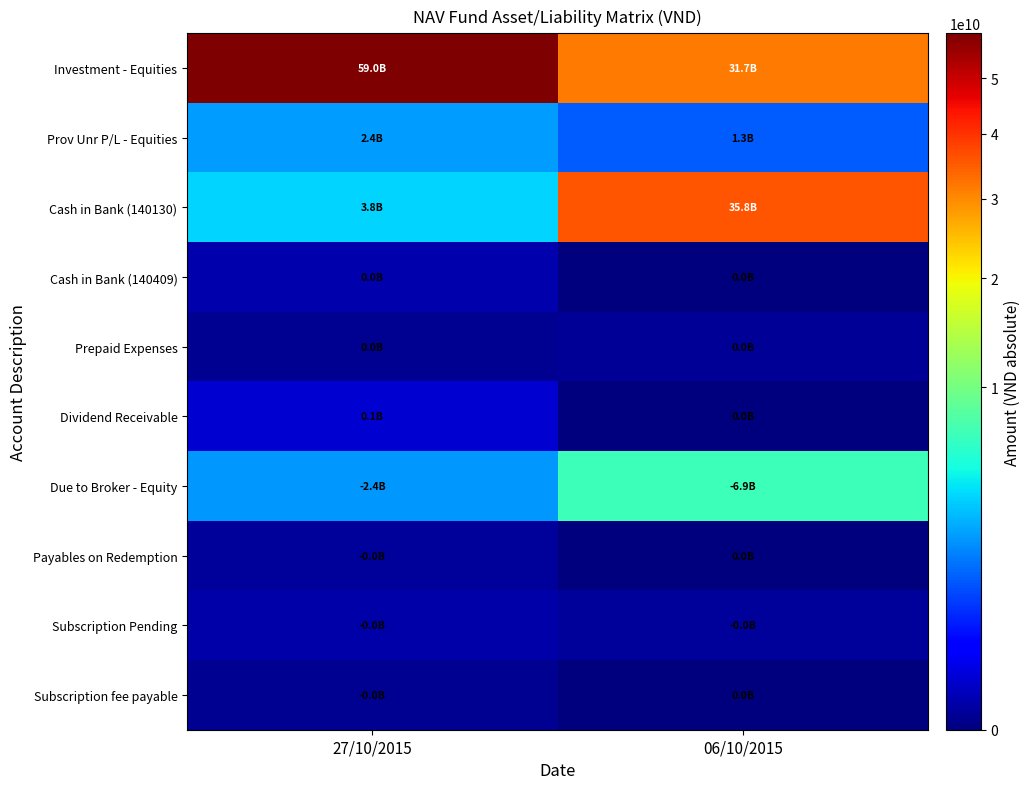

At which category is the sum across all series the highest?

06/10/2015